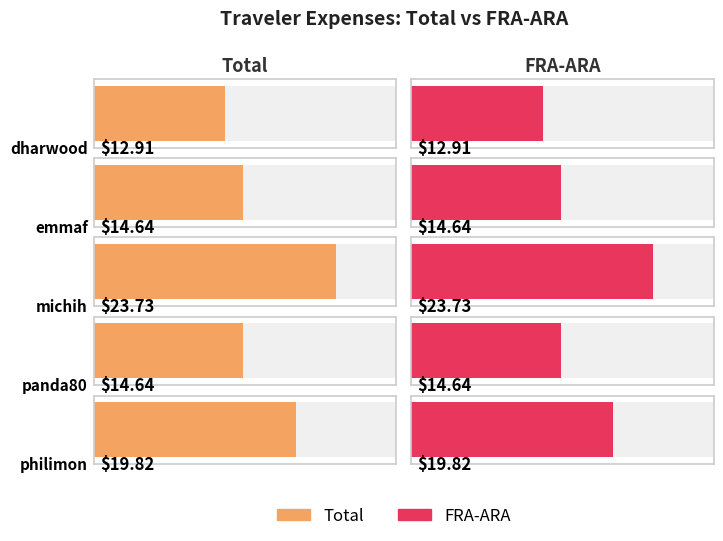

What position from the right is philimon?

1